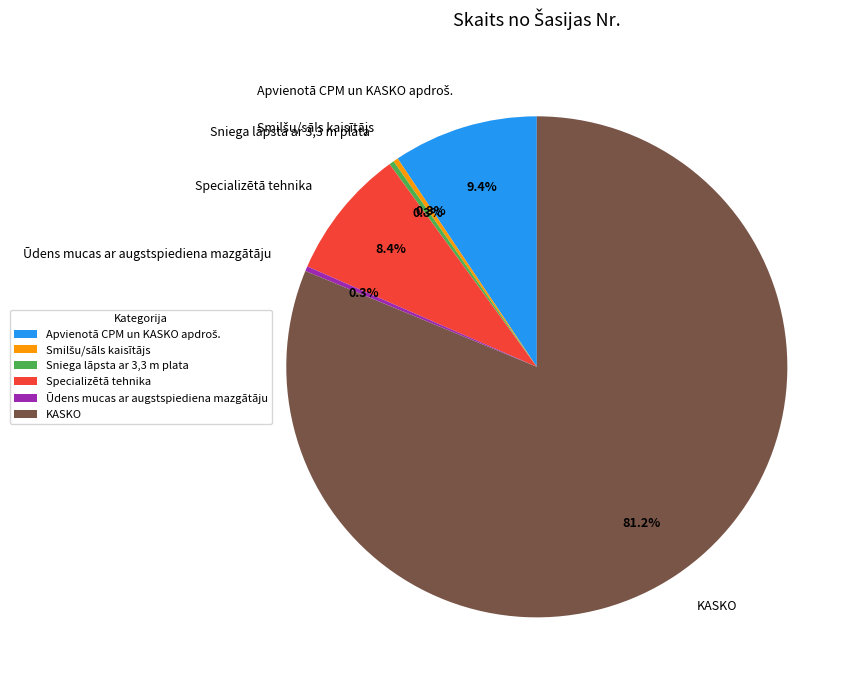

What percentage is NOT represented by Sniega lāpsta ar 3,3 m plata?

99.7%